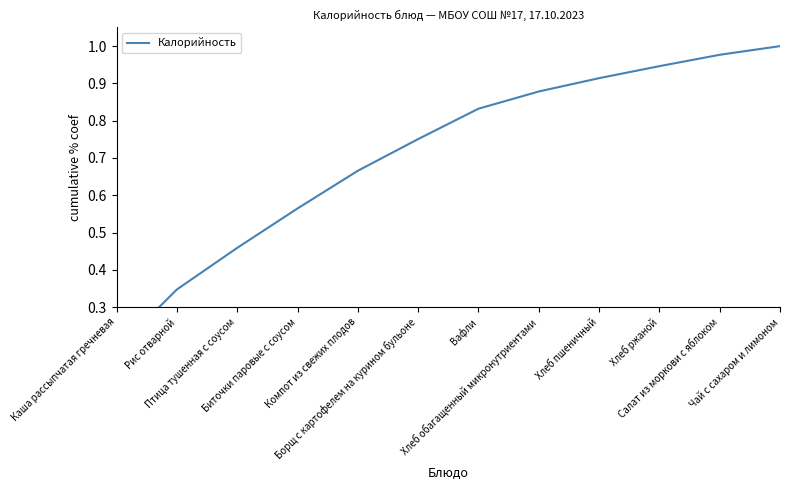

What is the difference between the maximum and second lowest values?

0.7